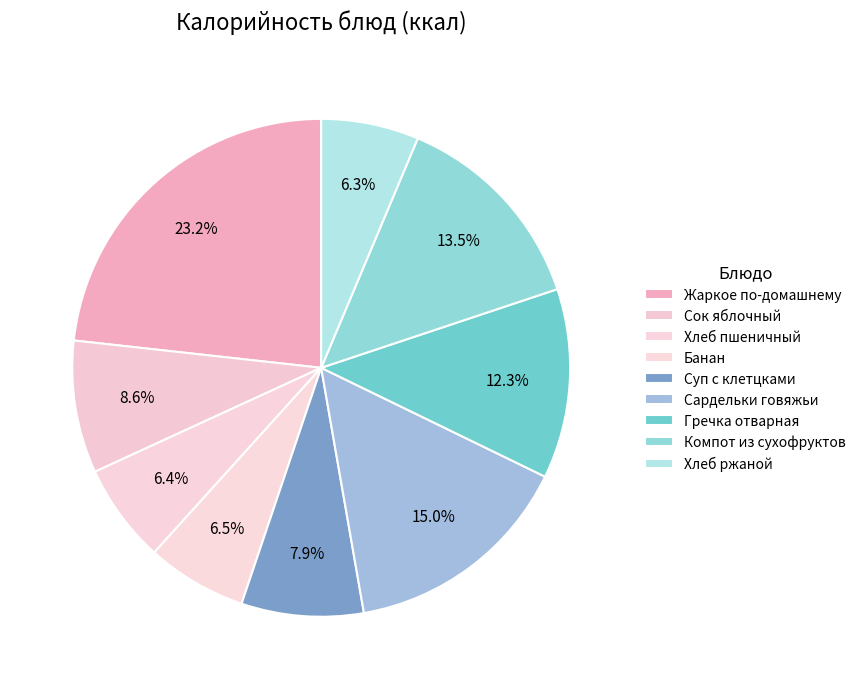

Is there any slice that represents more than half of the pie?

No